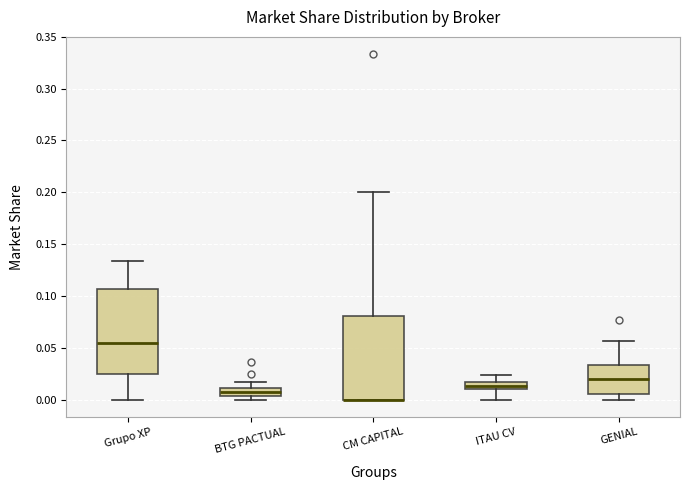

Where does the median line of the box for Grupo XP sit on the y-axis? The values are not printed on the chart, so give them approximately, as read against the axis.

0.055